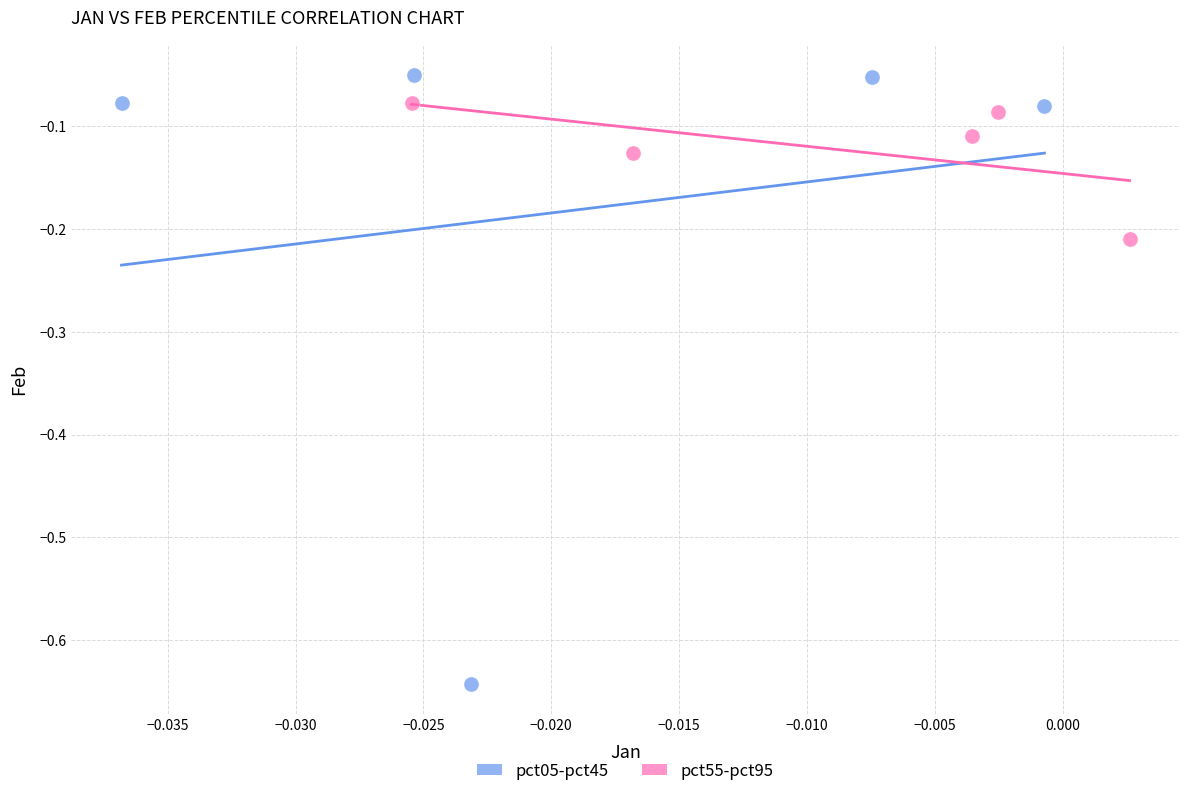

Which series has the largest Y range (max minus min)?

pct05-pct45